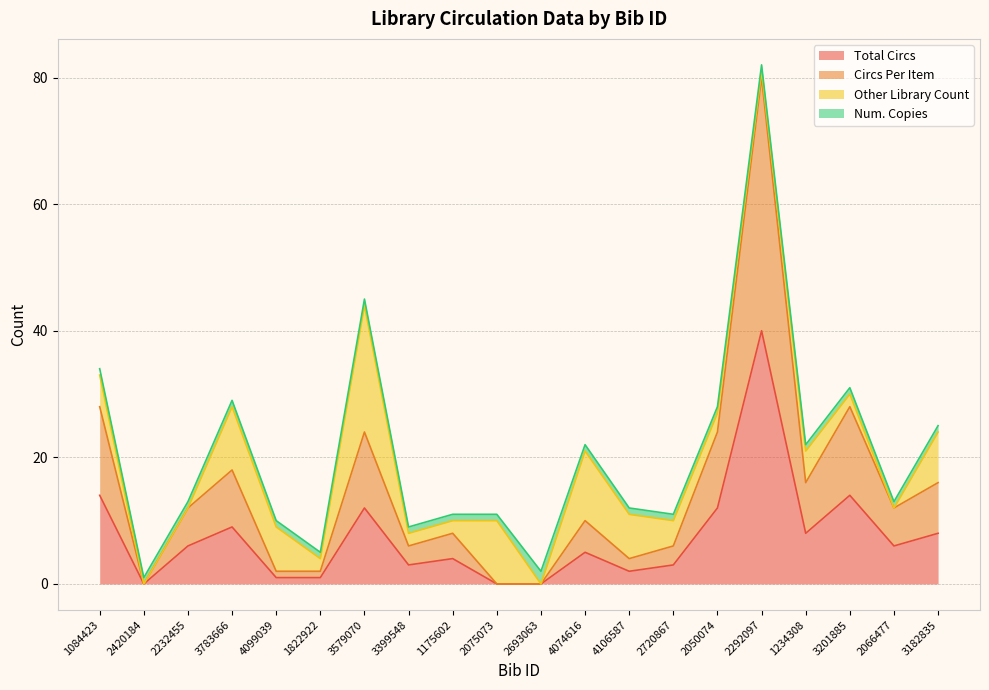

What value does the Total Circs series have at 4099039?

1